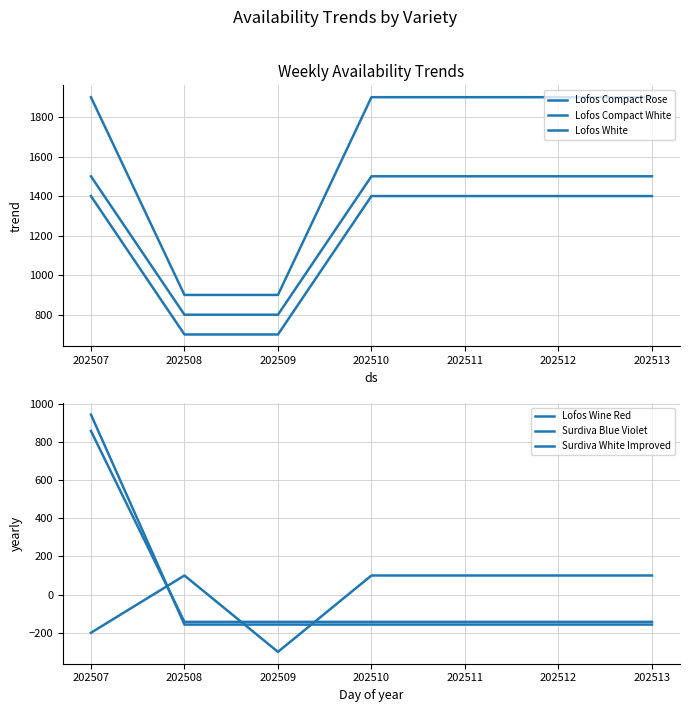

Count the number of categories in the chart.

7